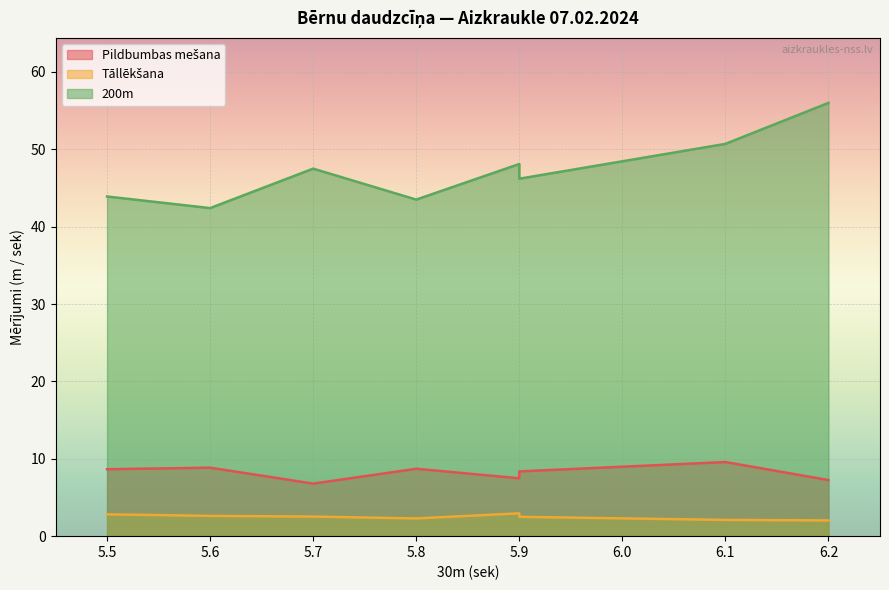

What is the smallest value displayed?

2.0